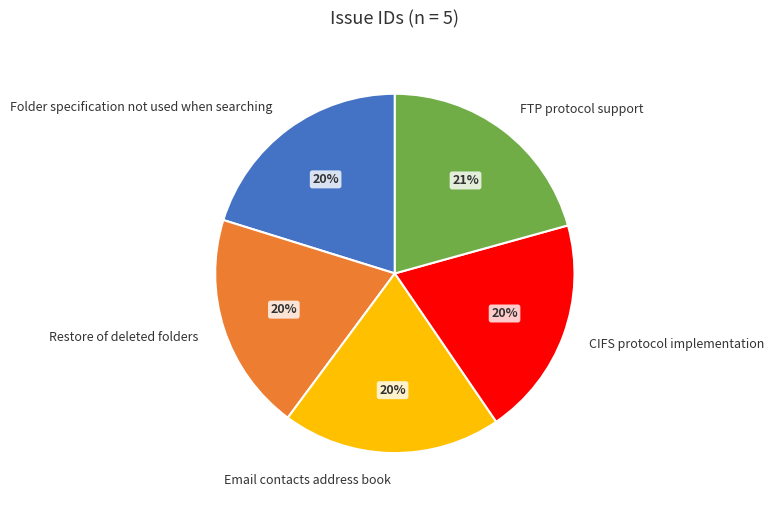

Is the sum of Folder specification not used when searching and FTP protocol support greater than half?

No